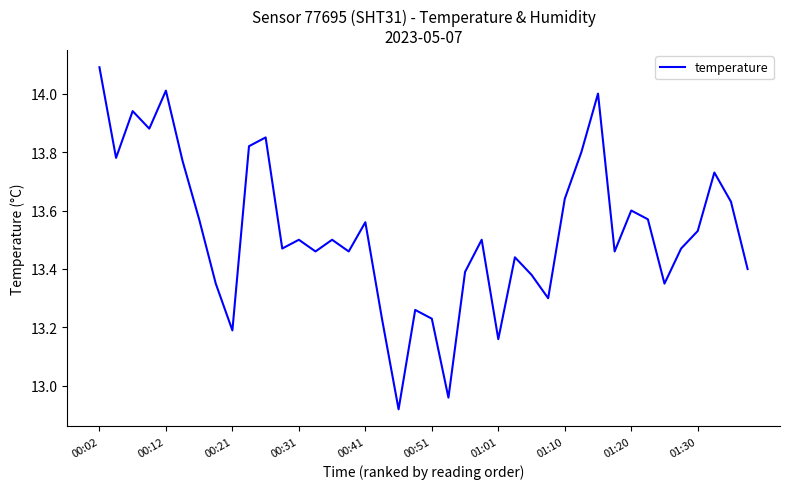

What is the difference between the maximum and minimum values?

1.2